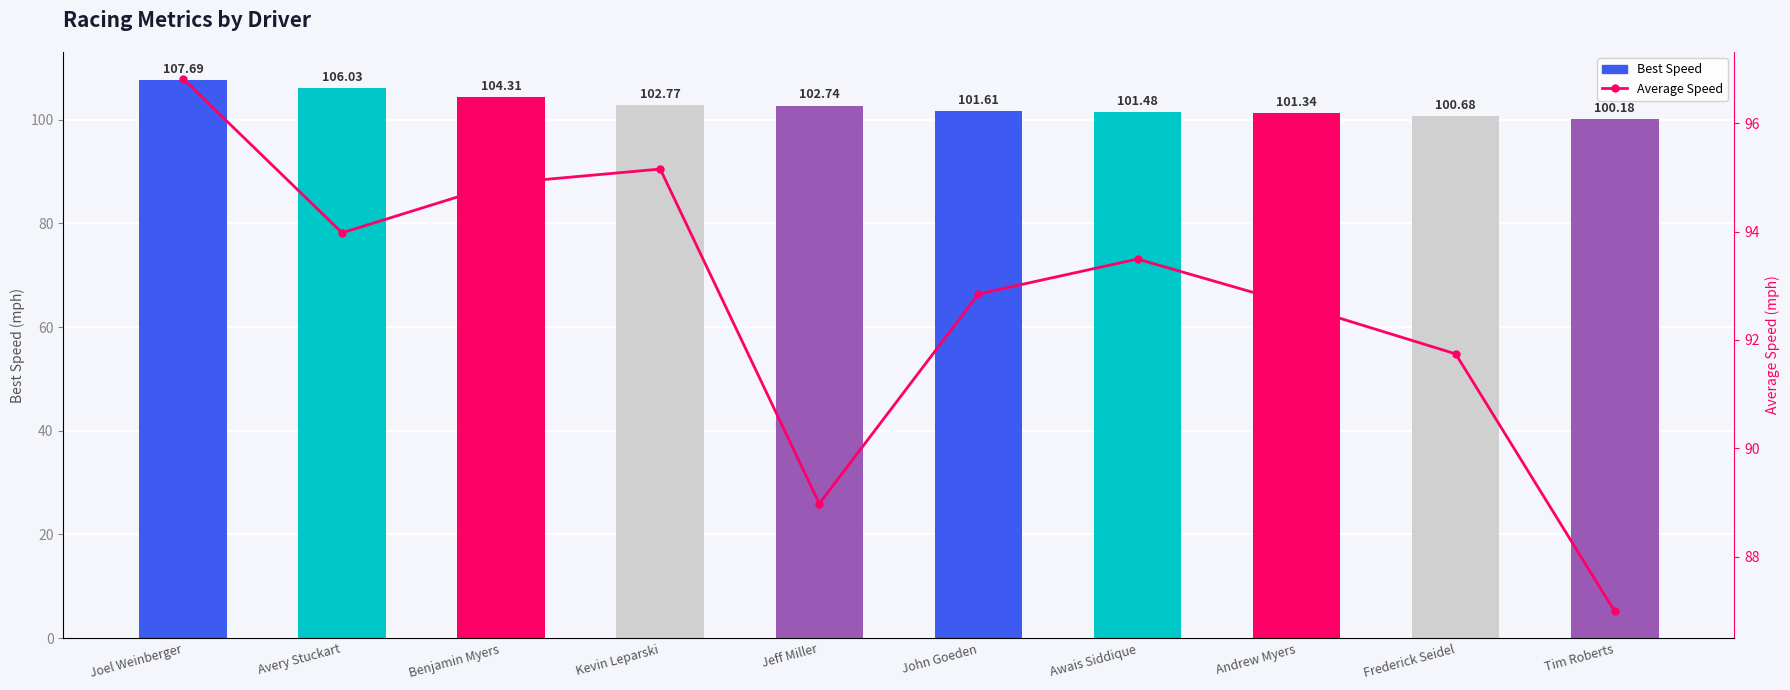

Reading left to right, list all the values displayed in this chart.

Best Speed: Joel Weinberger=107.7	Avery Stuckart=106.0	Benjamin Myers=104.3	Kevin Leparski=102.8	Jeff Miller=102.7	John Goeden=101.6	Awais Siddique=101.5	Andrew Myers=101.3	Frederick Seidel=100.7	Tim Roberts=100.2
Average Speed: Joel Weinberger=96.8	Avery Stuckart=94.0	Benjamin Myers=94.9	Kevin Leparski=95.2	Jeff Miller=89.0	John Goeden=92.8	Awais Siddique=93.5	Andrew Myers=92.6	Frederick Seidel=91.7	Tim Roberts=87.0